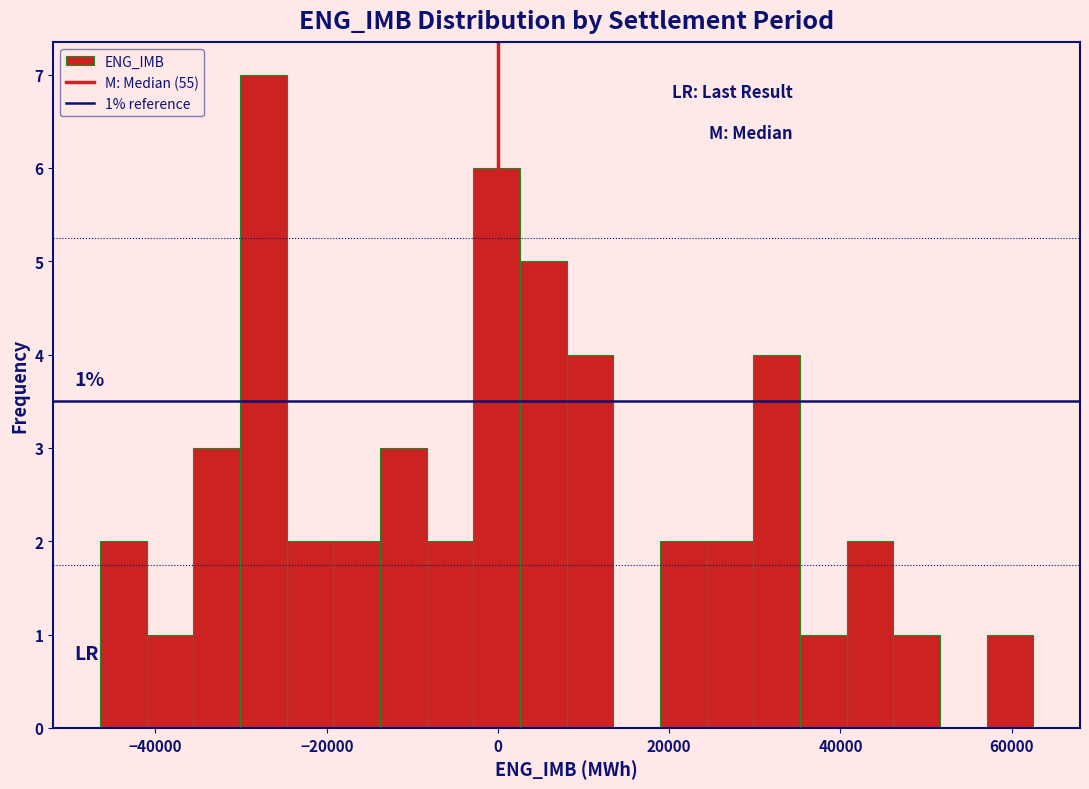

Around what value on the x-axis is the tallest bar? Give the approximate position of its centre, as read against the axis.

-28000